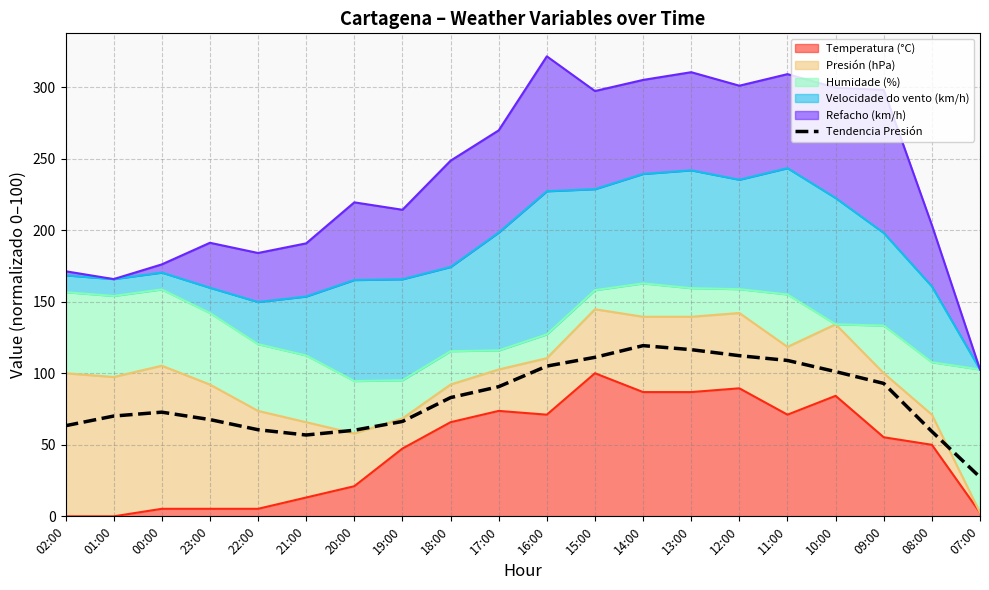

Does the chart display data point markers on the line(s)?

No